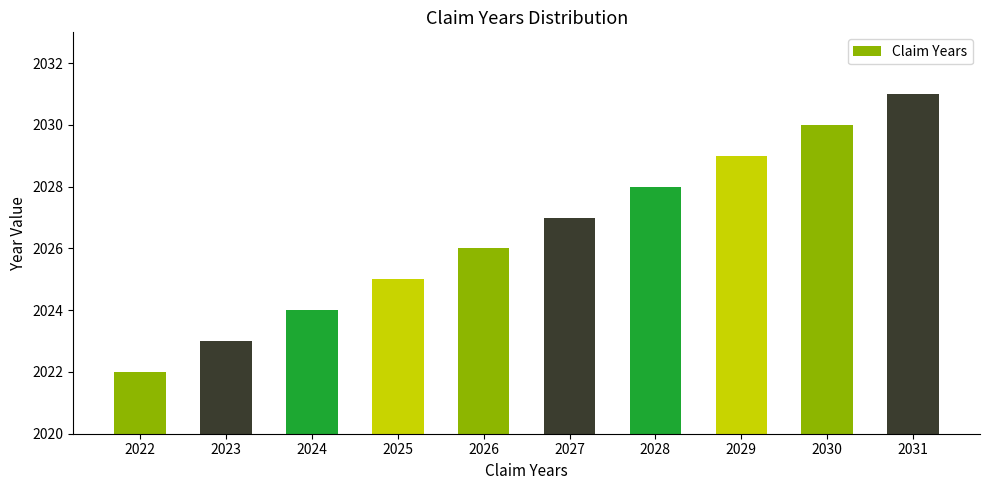

What is the greatest value displayed?

2031